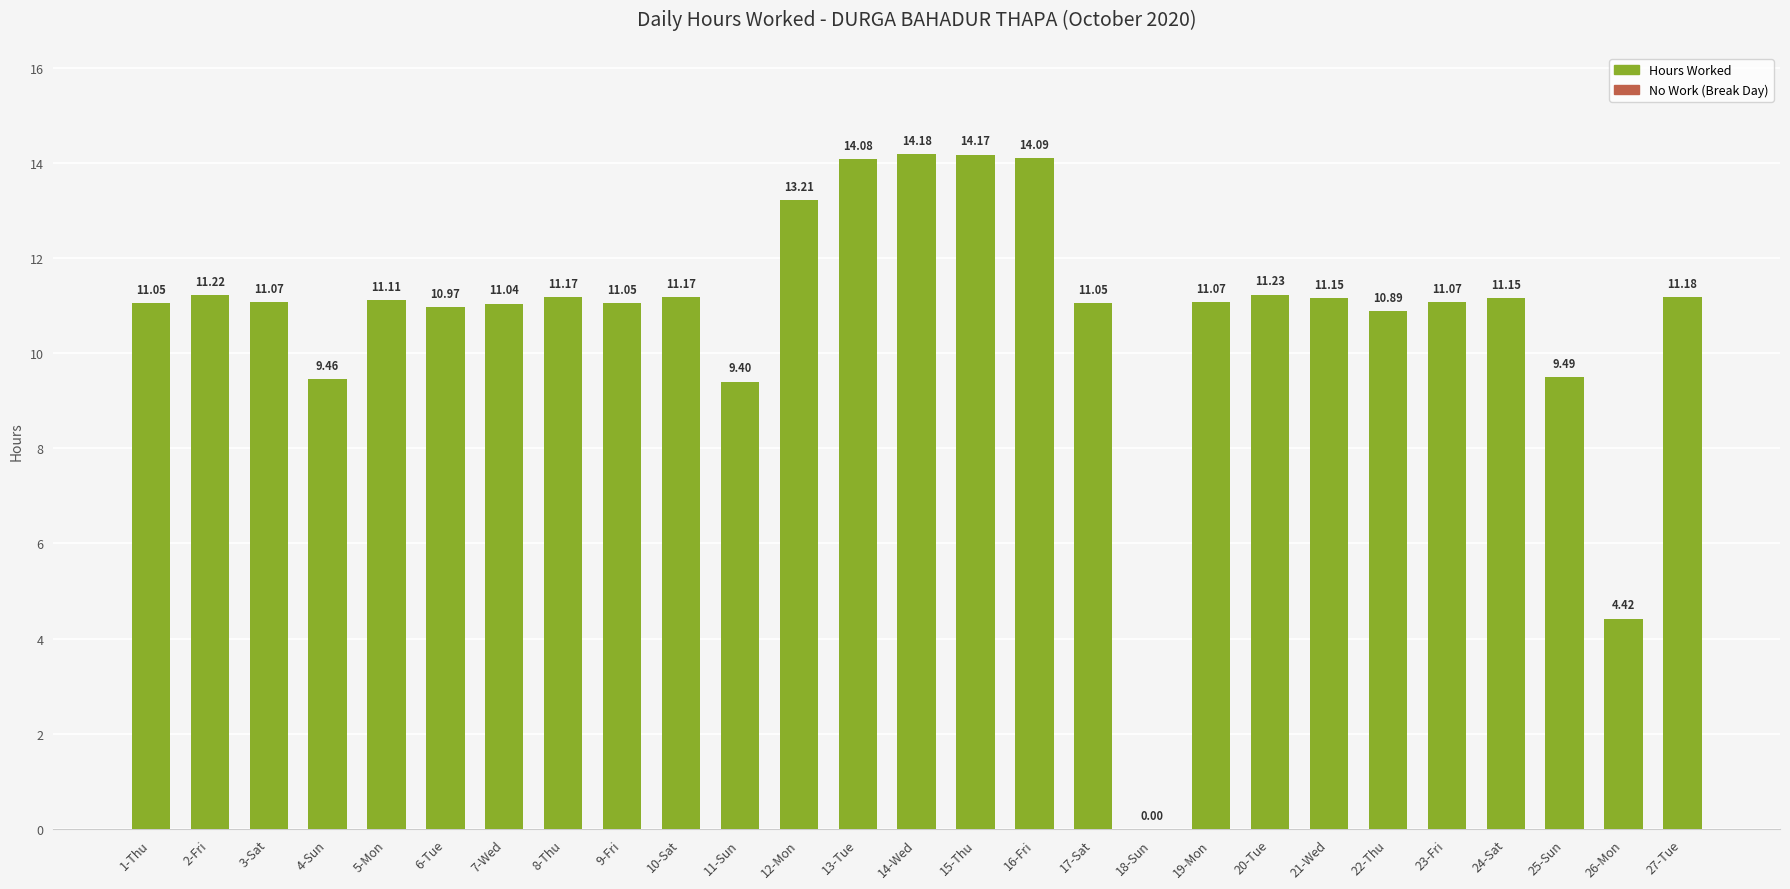

What is the change in value from 8-Thu to 25-Sun?

-1.7